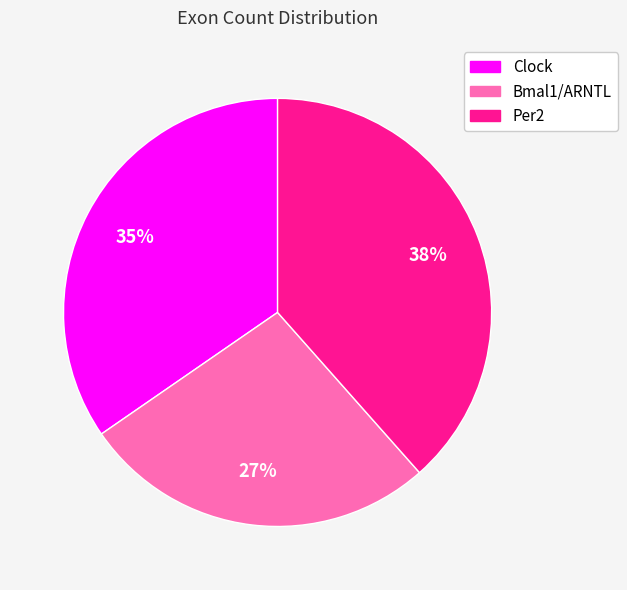

To the nearest percent, what portion does Bmal1/ARNTL represent?

27%